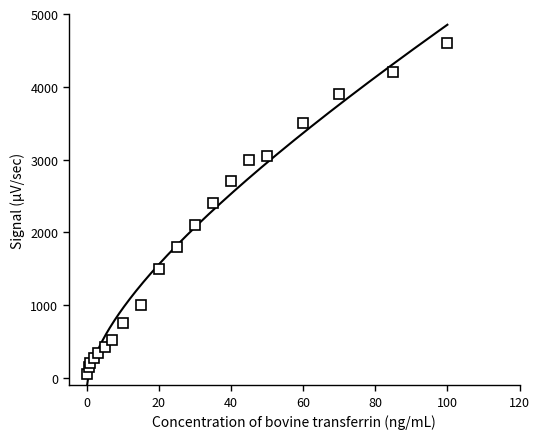

Is this an area chart (filled region under the line)?

No